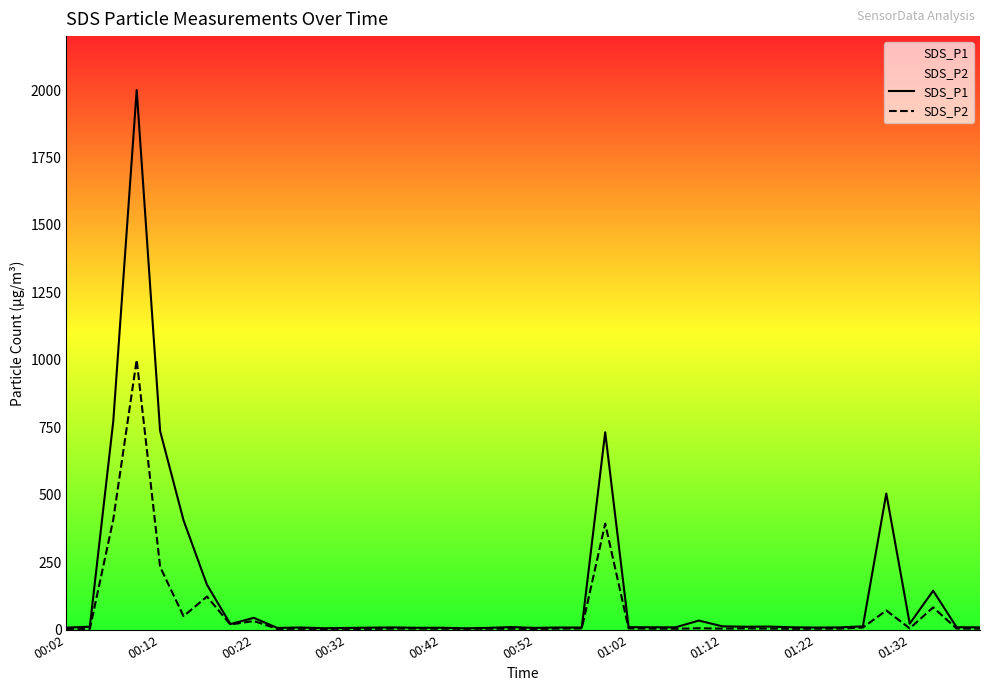

What is the greatest value displayed?

1999.9